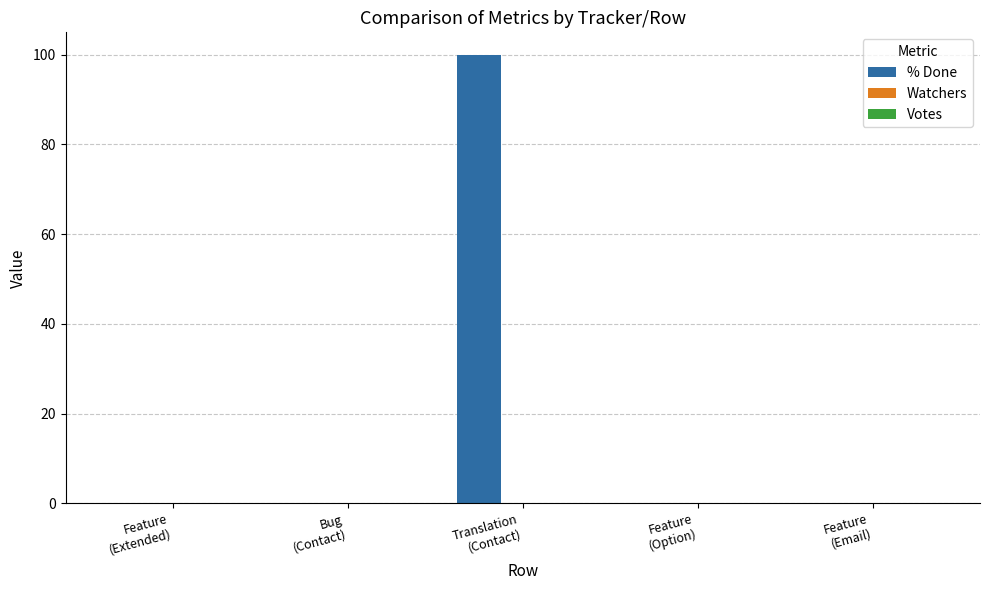

What is the greatest value displayed?

100